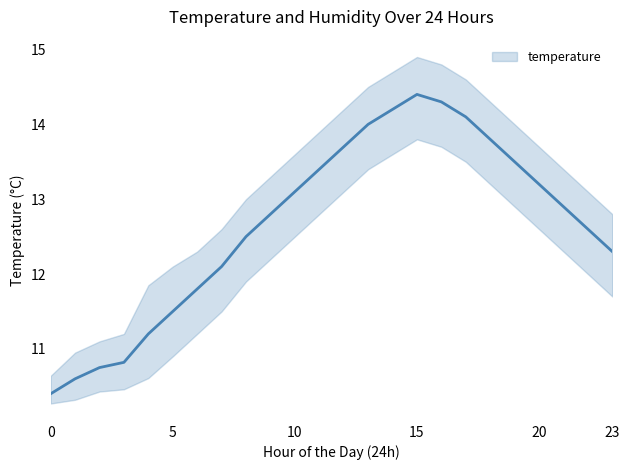

How many data points are less than 12?

7